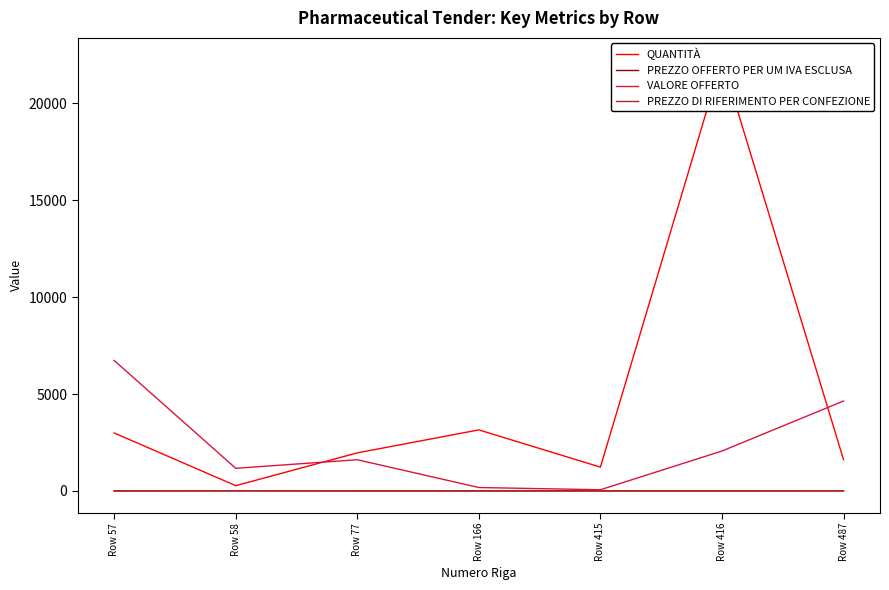

Reading left to right, transcribe all the data shown in this chart.

QUANTITÀ: Row 57=2991.0	Row 58=273.0	Row 77=1965.0	Row 166=3150.0	Row 415=1230.0	Row 416=22260.0	Row 487=1611.0
PREZZO OFFERTO PER UM IVA ESCLUSA: Row 57=2.2	Row 58=4.3	Row 77=0.8	Row 166=0.1	Row 415=0.1	Row 416=0.1	Row 487=2.9
VALORE OFFERTO: Row 57=6729.8	Row 58=1167.7	Row 77=1611.0	Row 166=177.2	Row 415=62.0	Row 416=2060.2	Row 487=4640.2
PREZZO DI RIFERIMENTO PER CONFEZIONE: Row 57=4.5	Row 58=8.6	Row 77=7.7	Row 166=4.5	Row 415=4.9	Row 416=8.9	Row 487=8.1